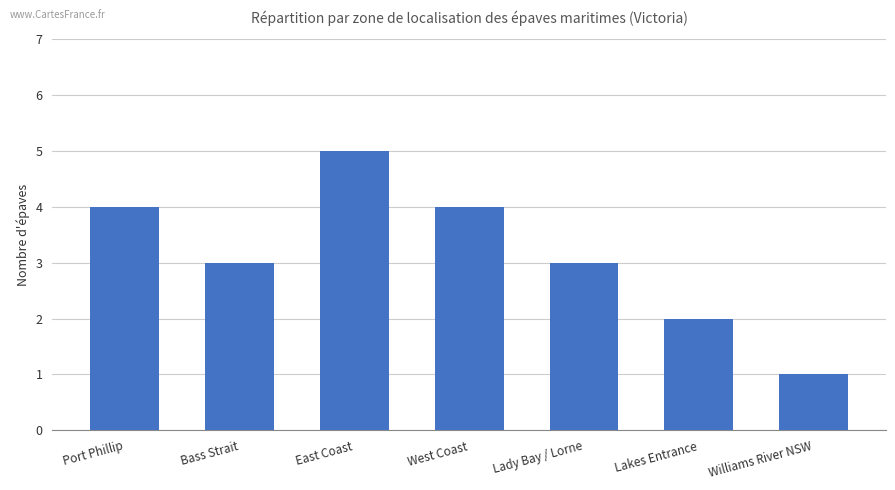

How many categories are shown in the chart?

7